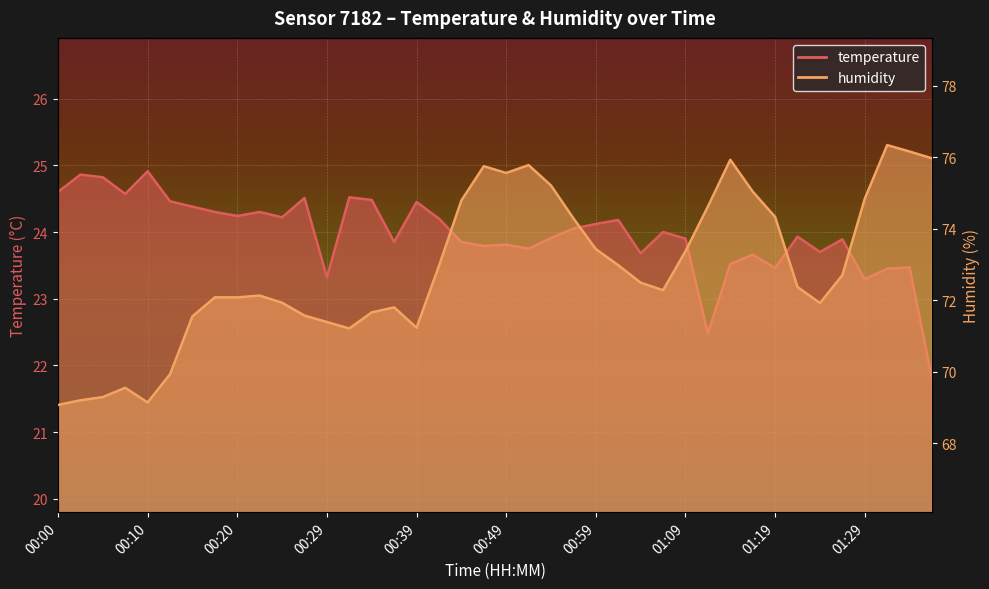

What is the label of the 17th point from the right?

00:56